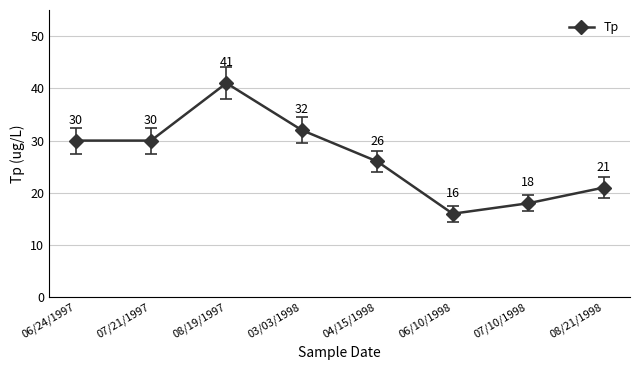

Reading left to right, list all the values displayed in this chart.

06/24/1997=30	07/21/1997=30	08/19/1997=41	03/03/1998=32	04/15/1998=26	06/10/1998=16	07/10/1998=18	08/21/1998=21